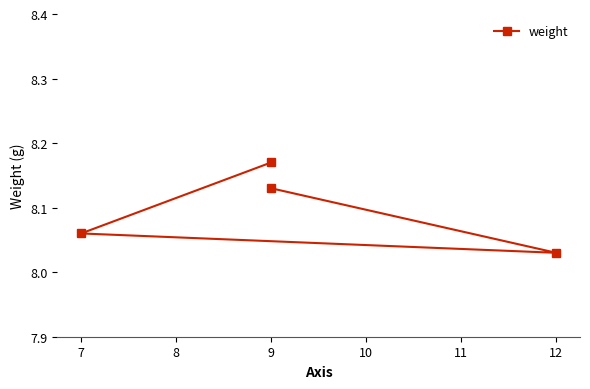

What is the value of the 1st point from the left?

8.1